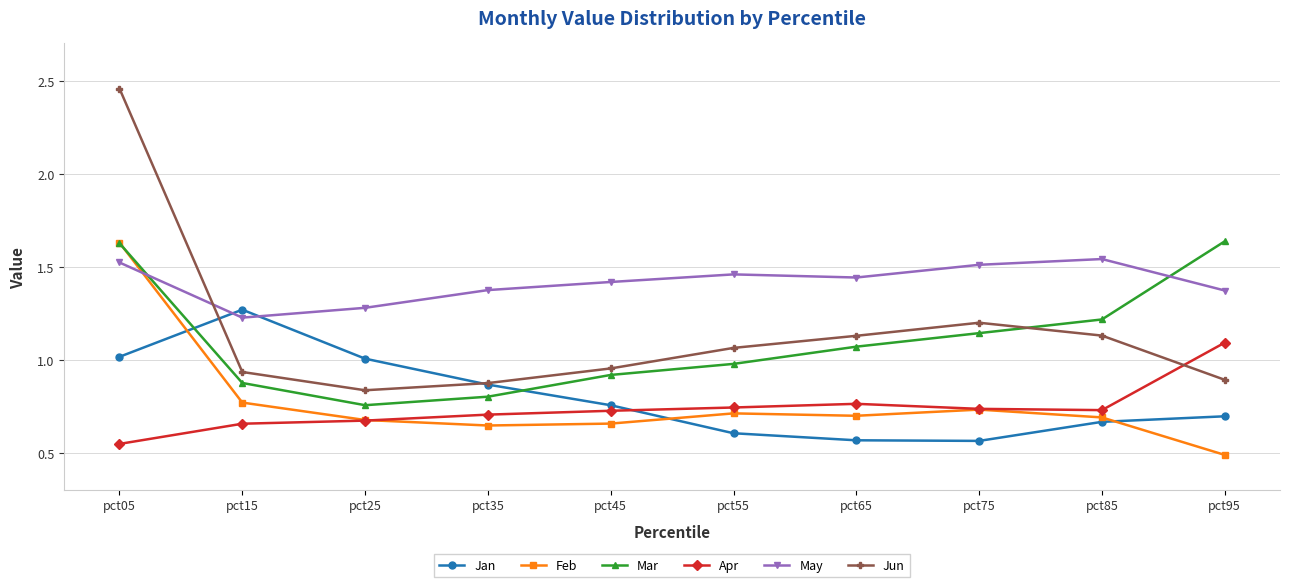

At which category does Jan reach its first local peak?

pct15